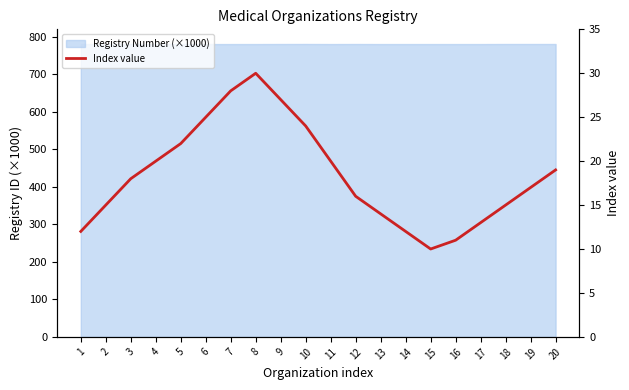

Count the number of categories in the chart.

20